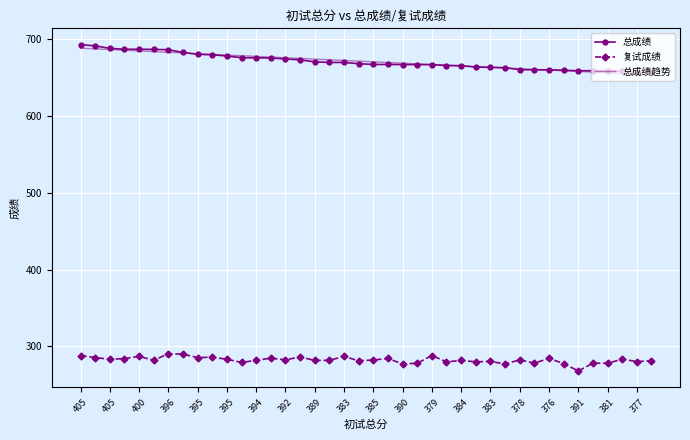

Rank the series by their maximum value, from lowest to highest.

复试成绩, 总成绩趋势, 总成绩